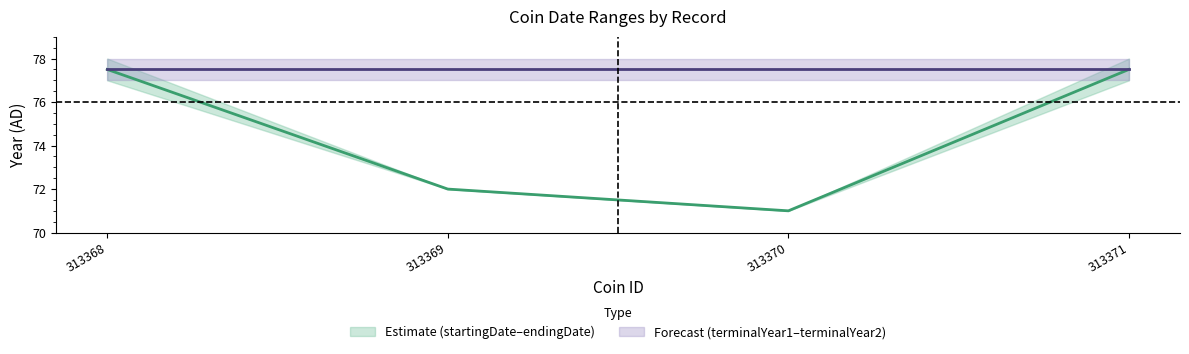

What is the value of the terminalYear1 / terminalYear2 point at the 2nd from the left?

77.5